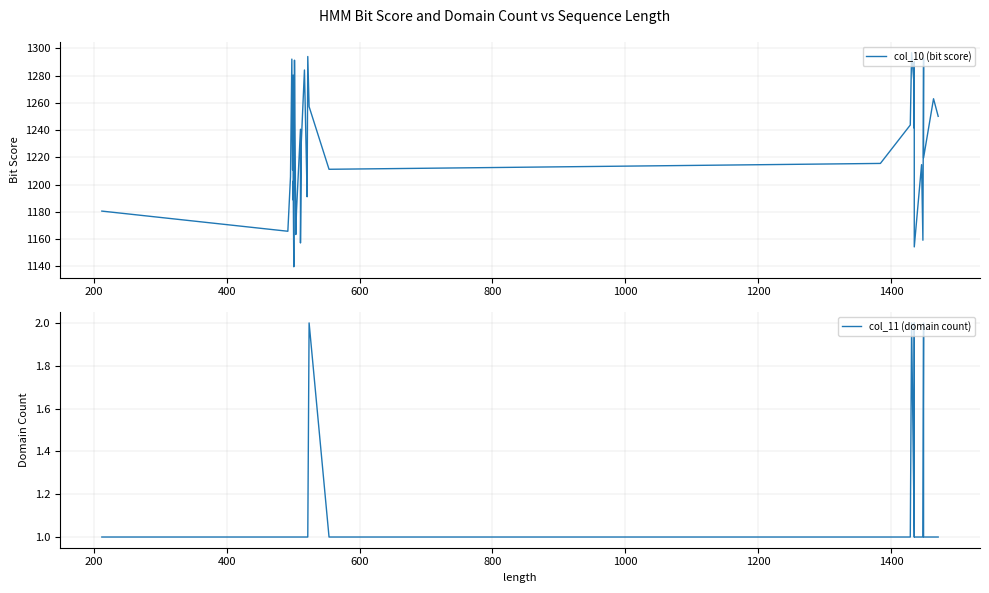

True or false: col_10 (bit score) and col_11 (domain count) intersect in this chart.

False